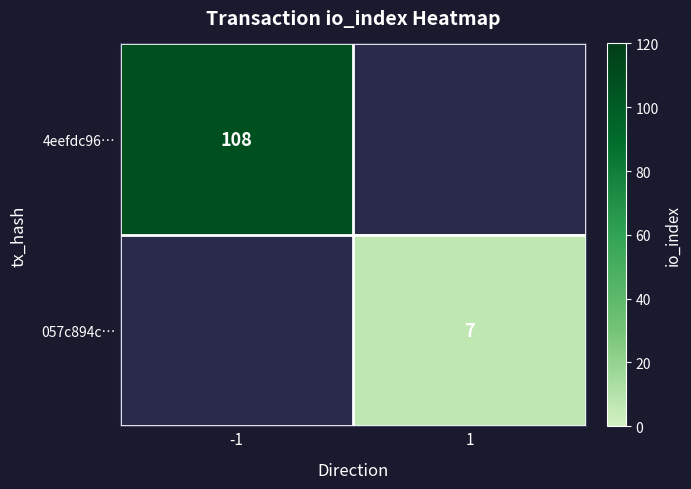

True or false: 057c894c… has a value of 7 at 1.

True